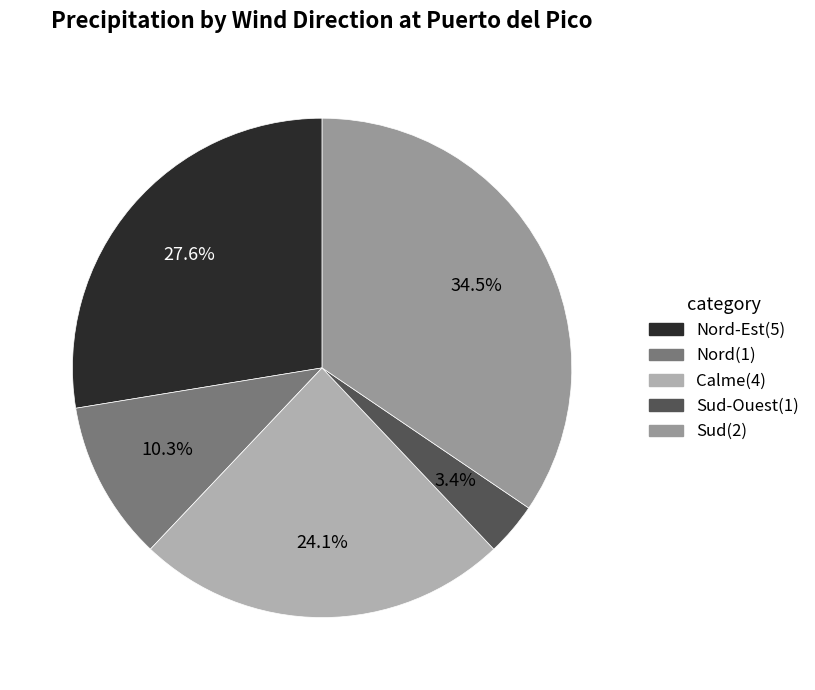

How many segments does this pie chart have?

5